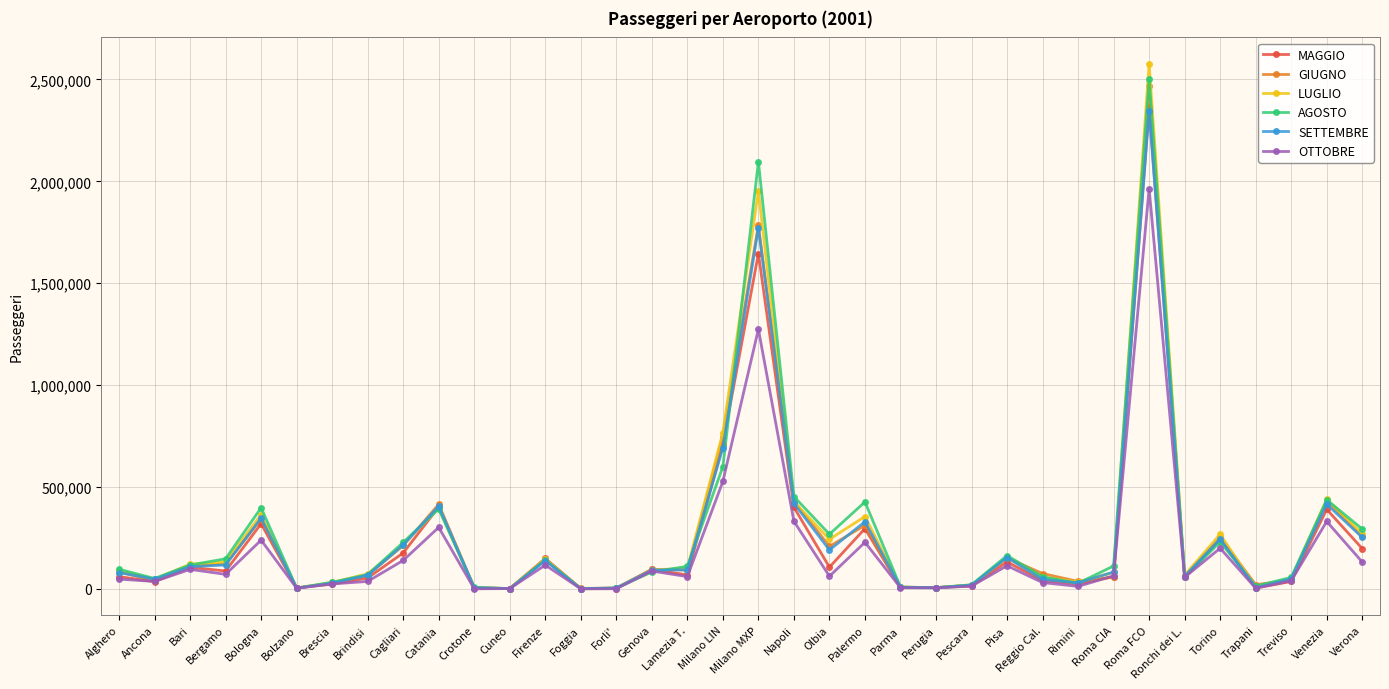

What is the label of the 5th point from the right?

Torino